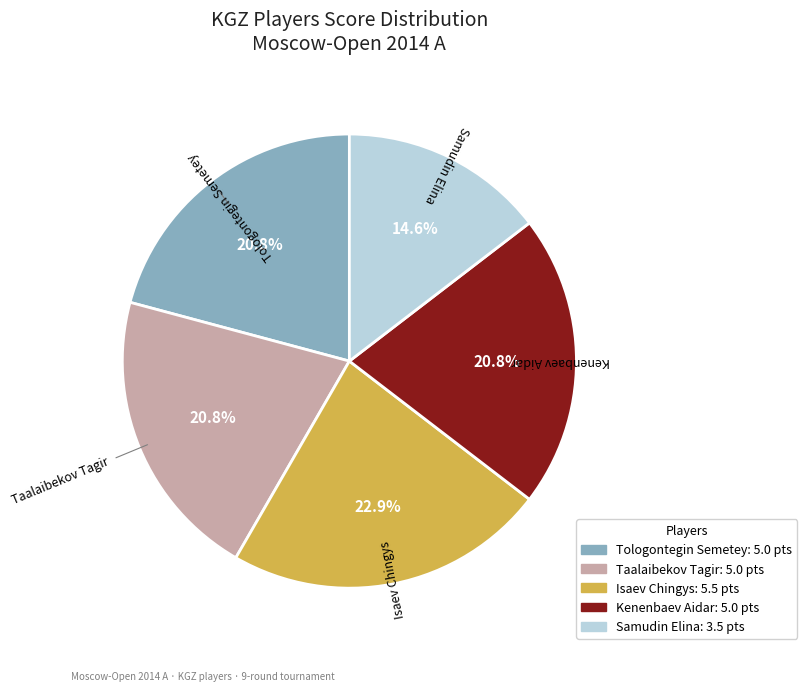

Is it true that Kenenbaev Aidar is 7% of the pie?

False